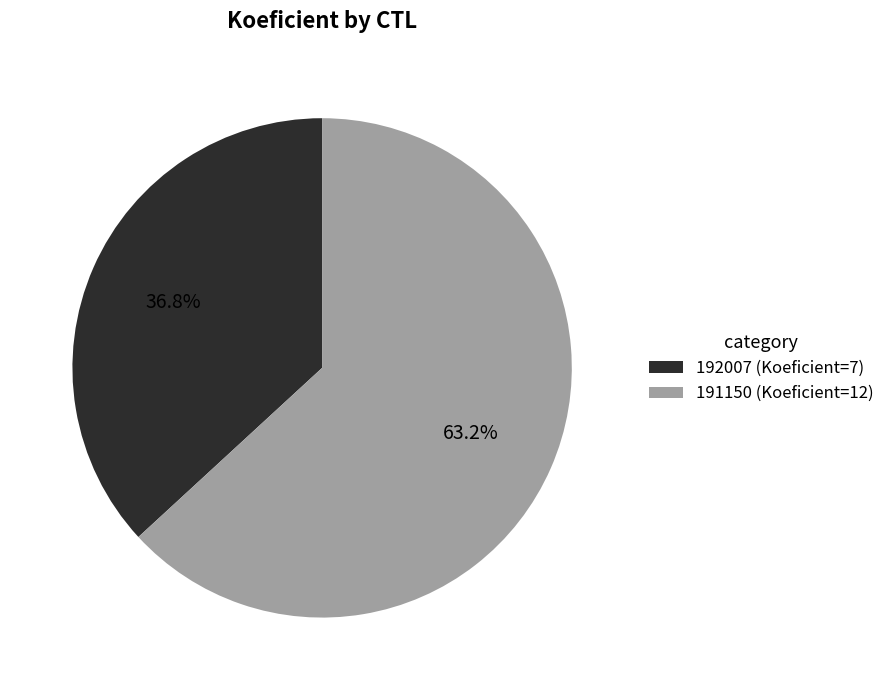

Which category has the smallest portion of the pie?

192007